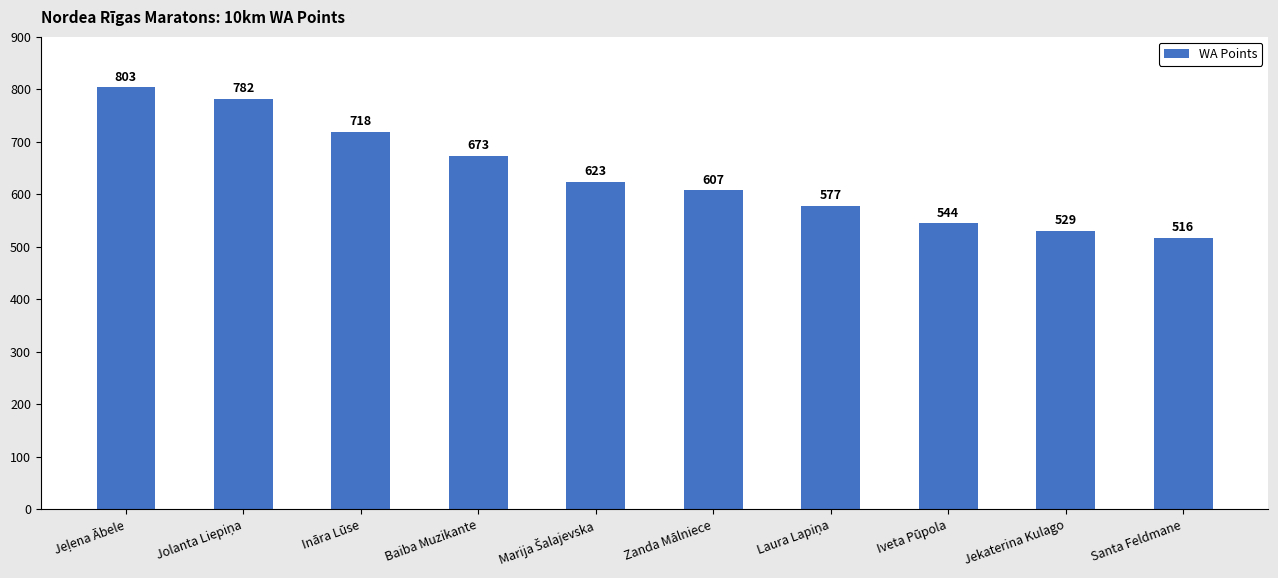

What is the approximate value at Jekaterina Kulago, to the nearest 10?

530